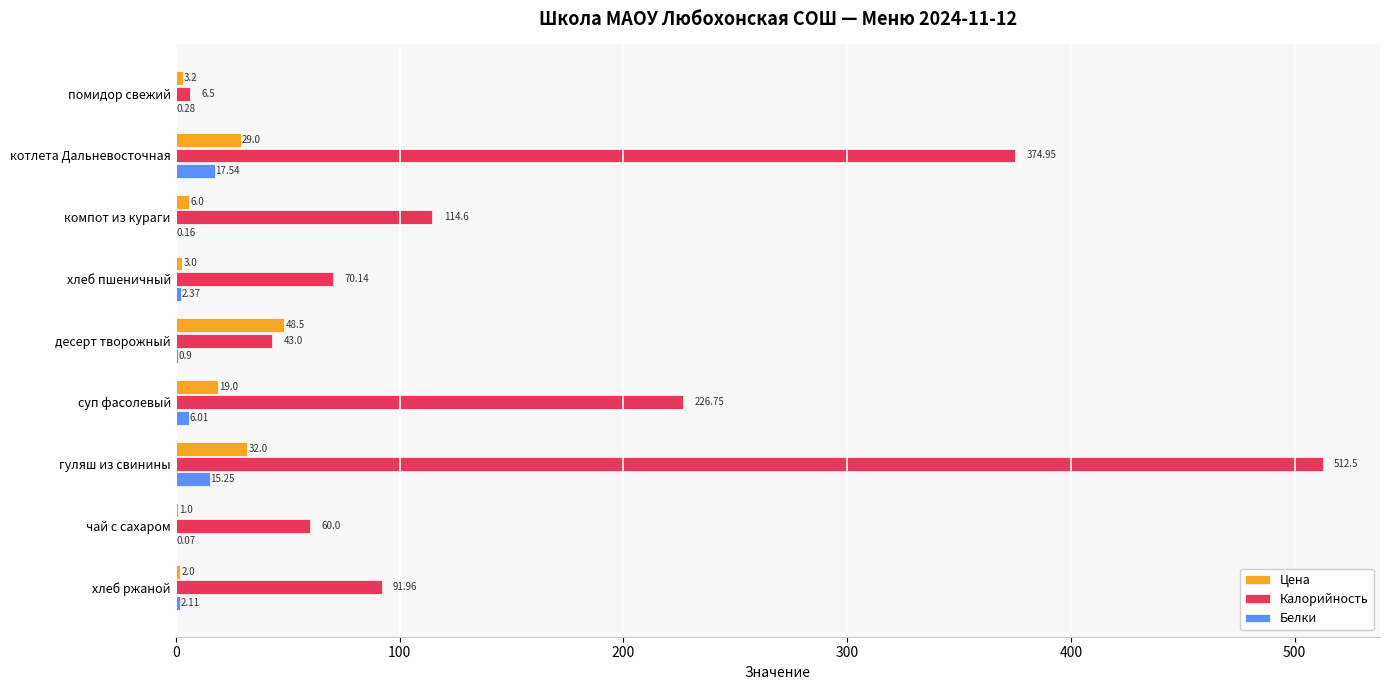

Which series has the largest total across all categories?

Калорийность